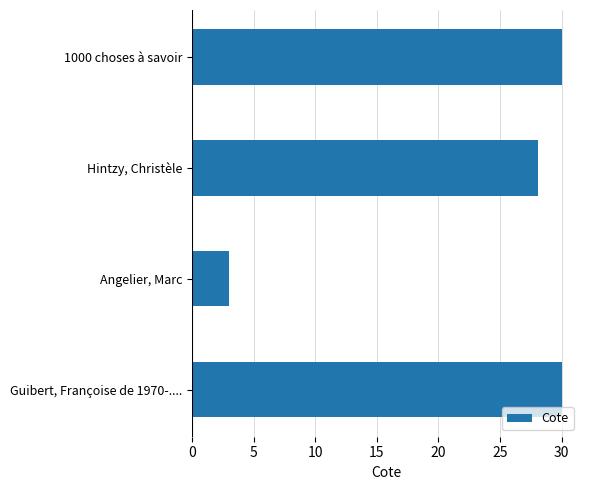

At which category does the chart reach its minimum across all series?

Angelier, Marc